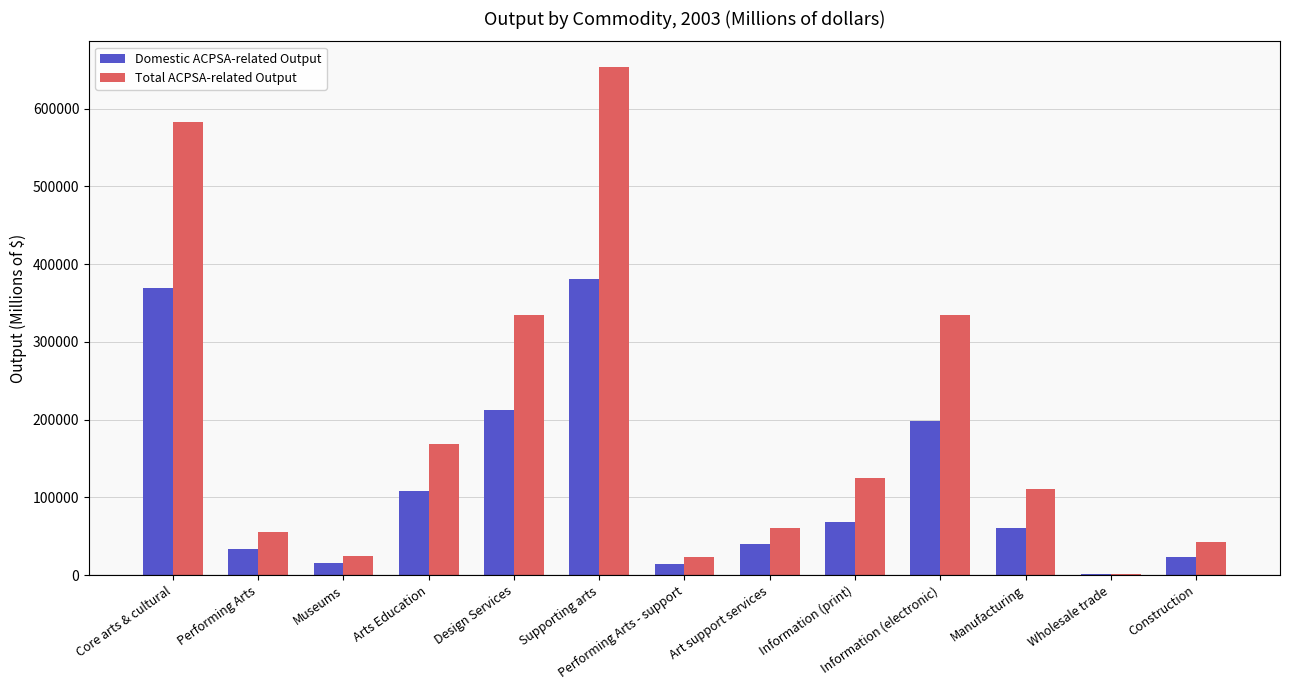

What are all the series names shown in the legend?

Domestic ACPSA-related Output, Total ACPSA-related Output